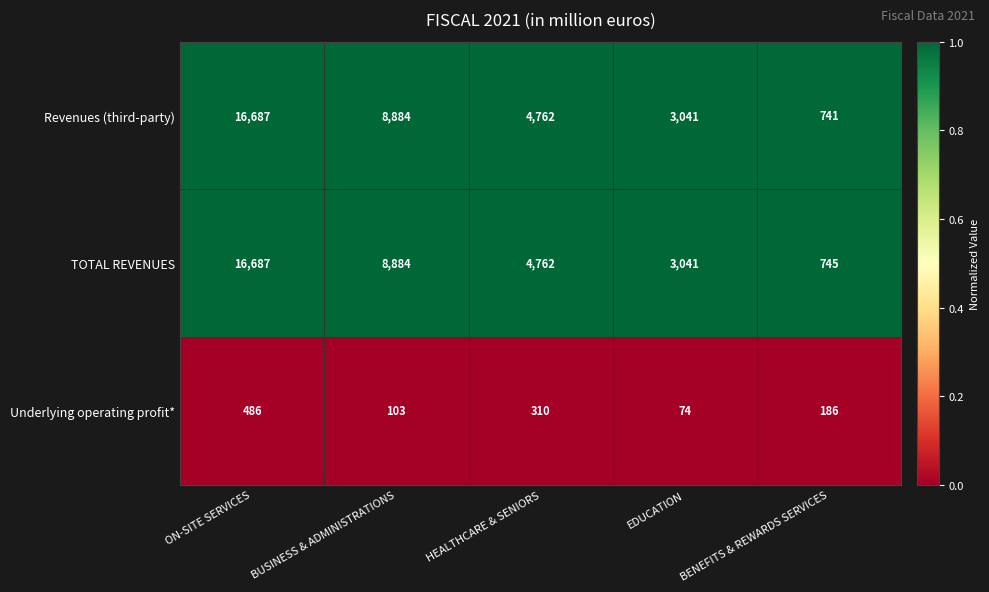

What is the smallest value displayed?

74